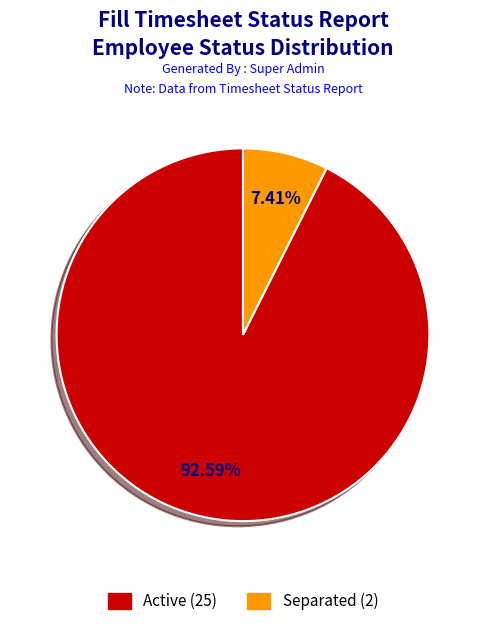

What percentage is NOT represented by Separated?

92.6%